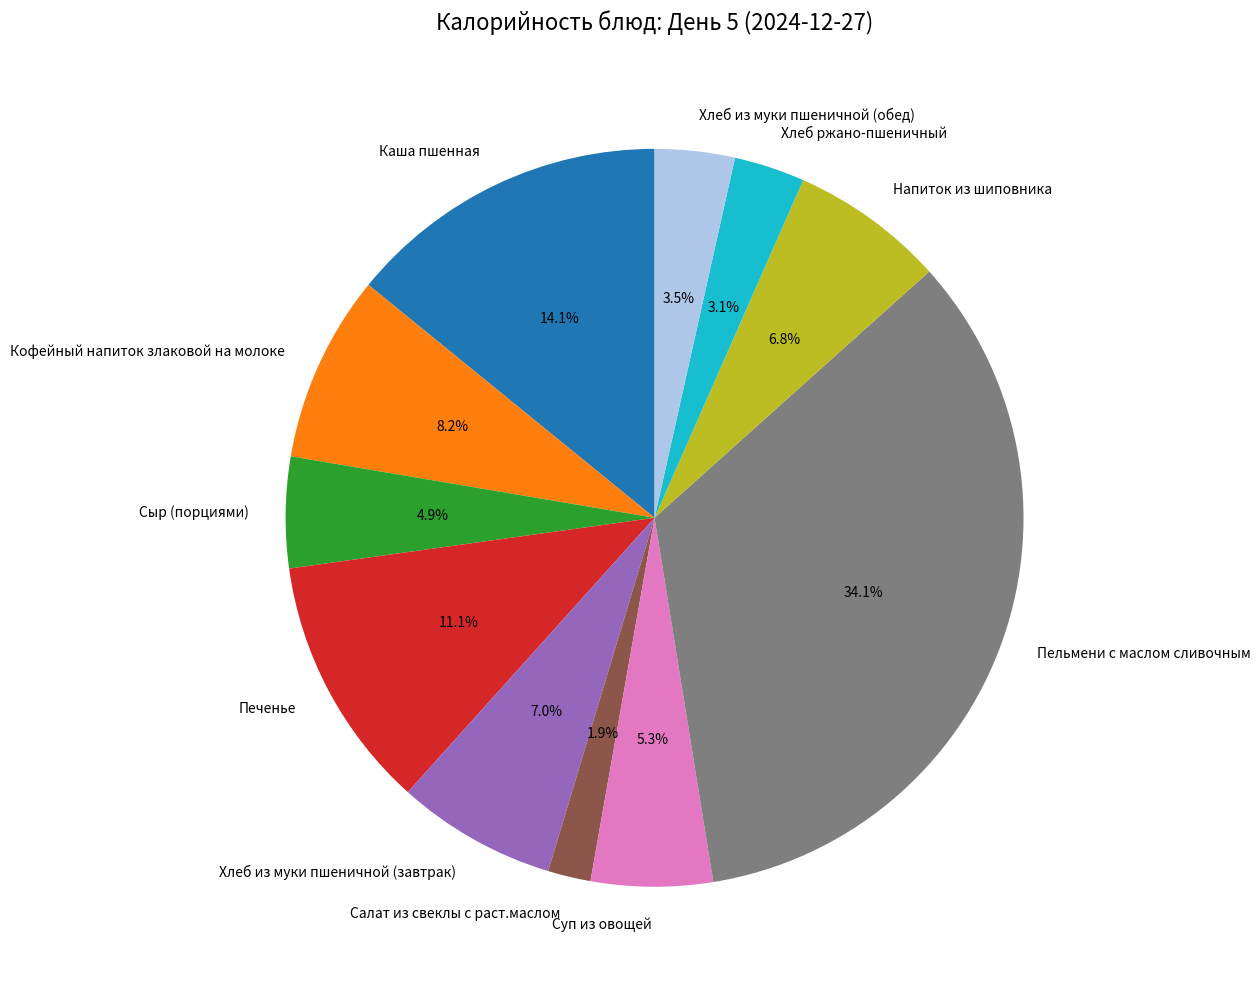

Does Кофейный напиток злаковой на молоке account for over 50% of the chart?

No